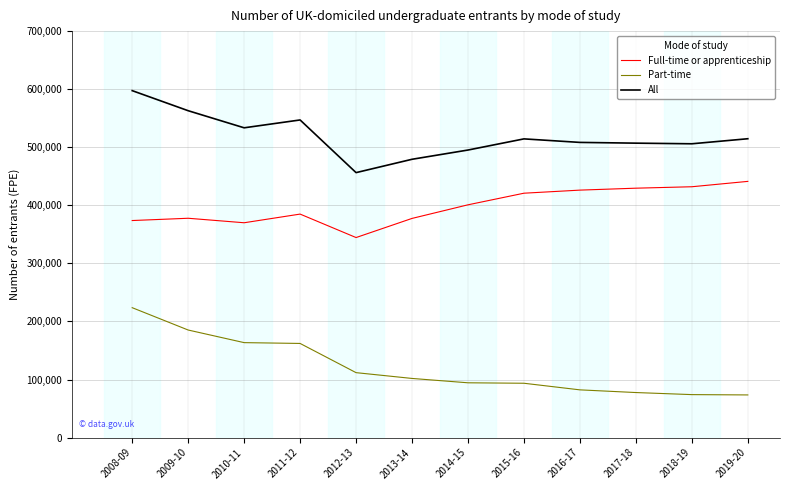

List the series in order of their peak value, lowest first.

Part-time, Full-time or apprenticeship, All